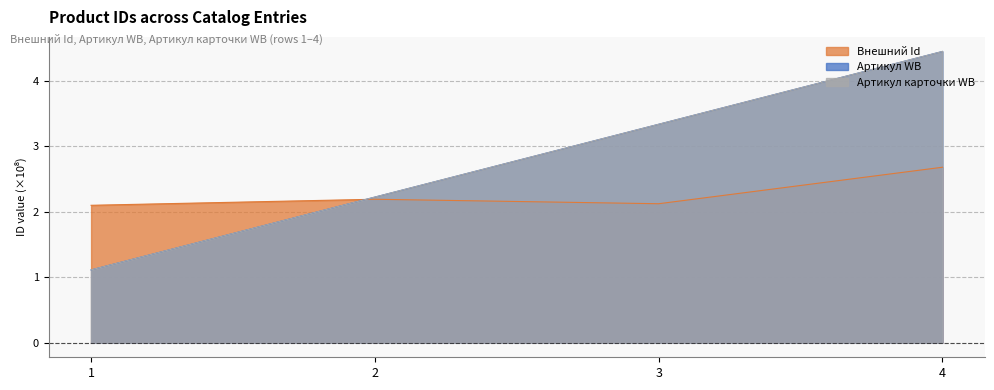

Which category has the highest value in the Артикул WB series?

4